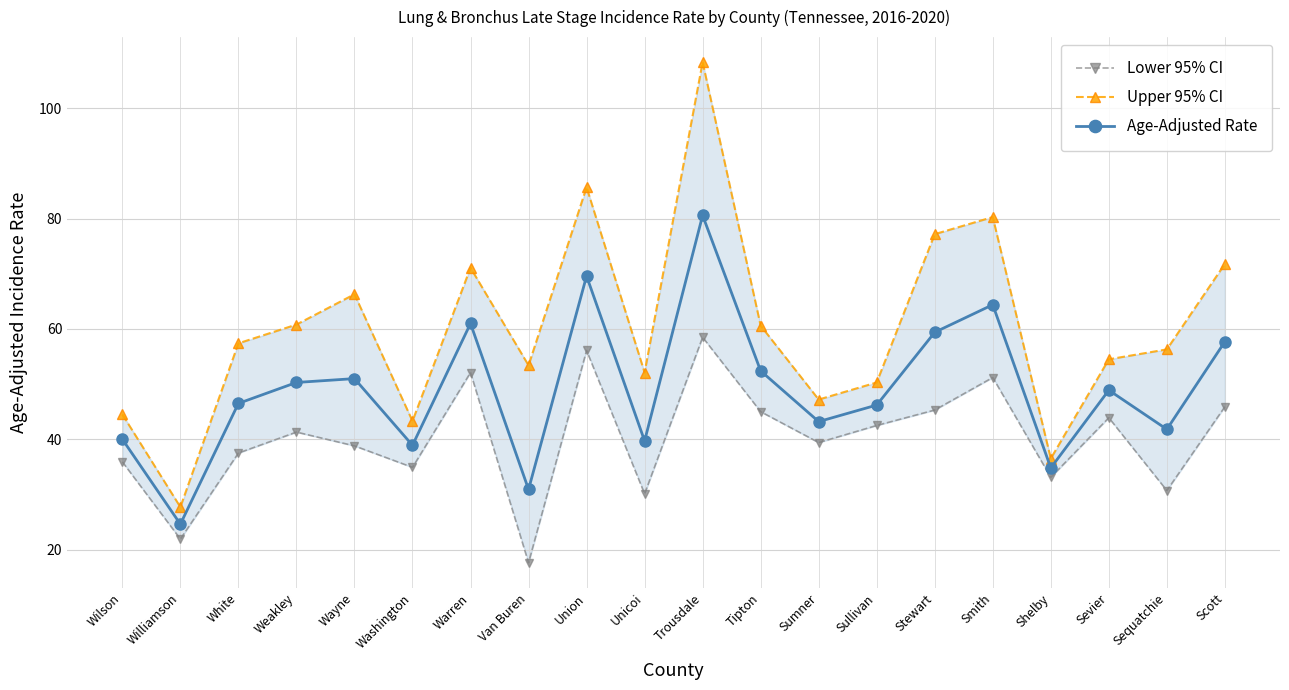

What is the label of the 17th point from the right?

Weakley